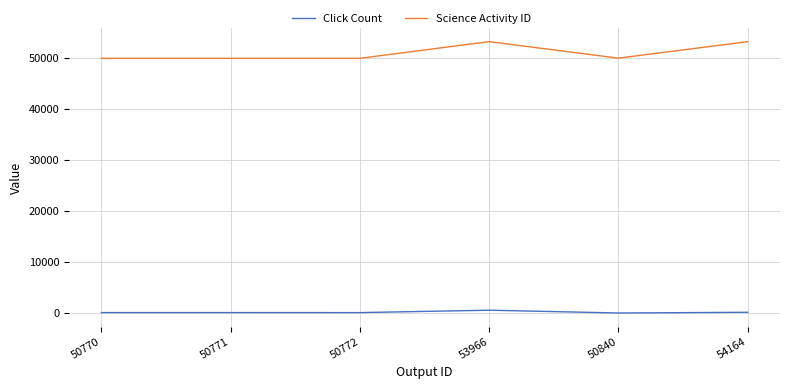

Is the value of Science Activity ID at 50771 greater than the value of Click Count at 50770?

Yes